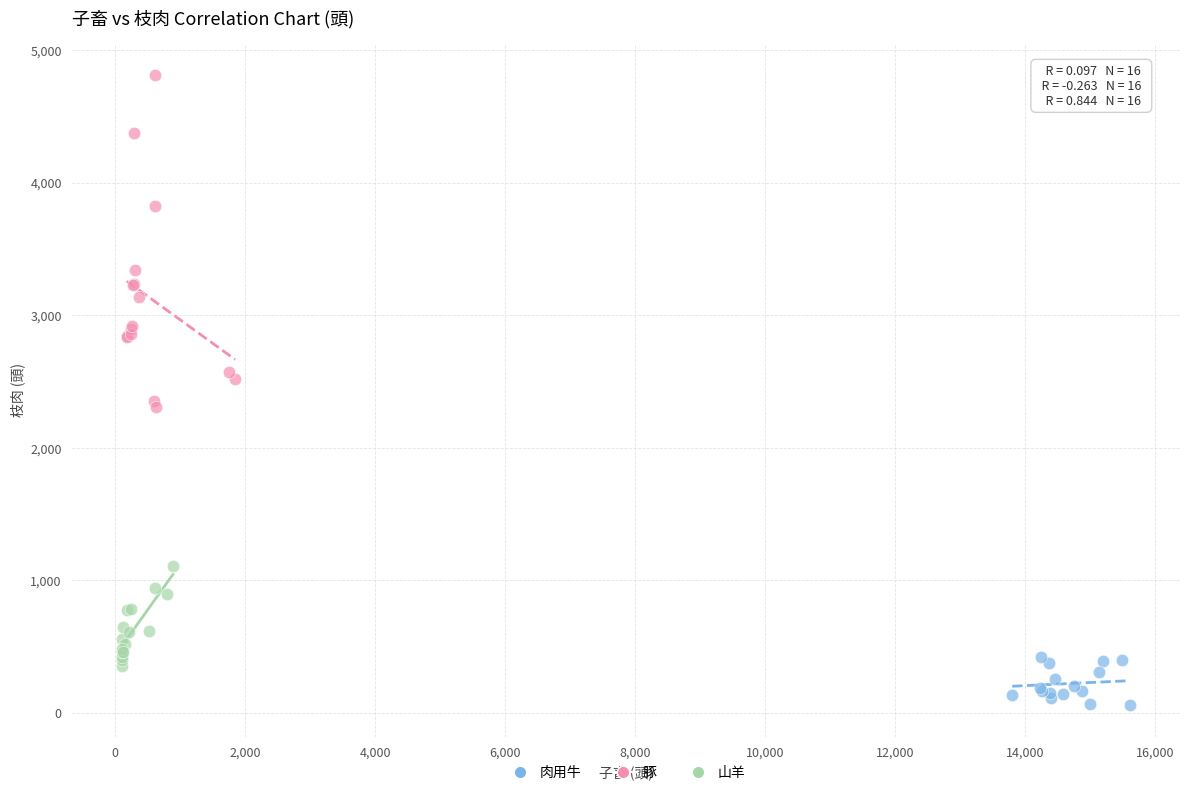

Which series has the largest Y range (max minus min)?

豚